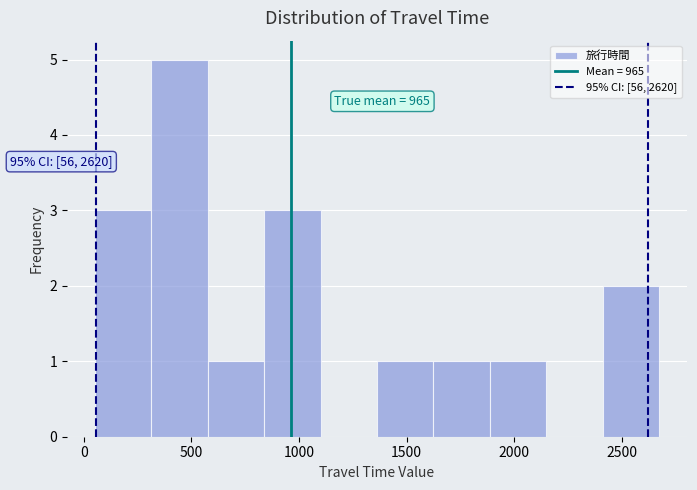

Which range on the x-axis has the tallest bar?

300 to 600